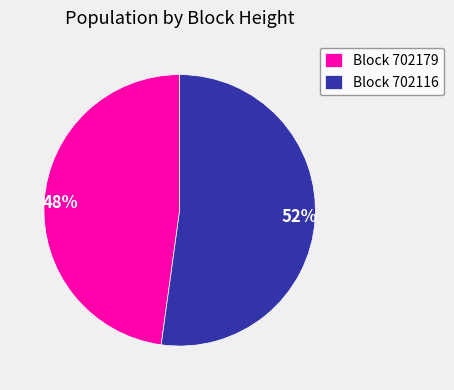

Combined, do 48% and 52% account for over 50%?

Yes